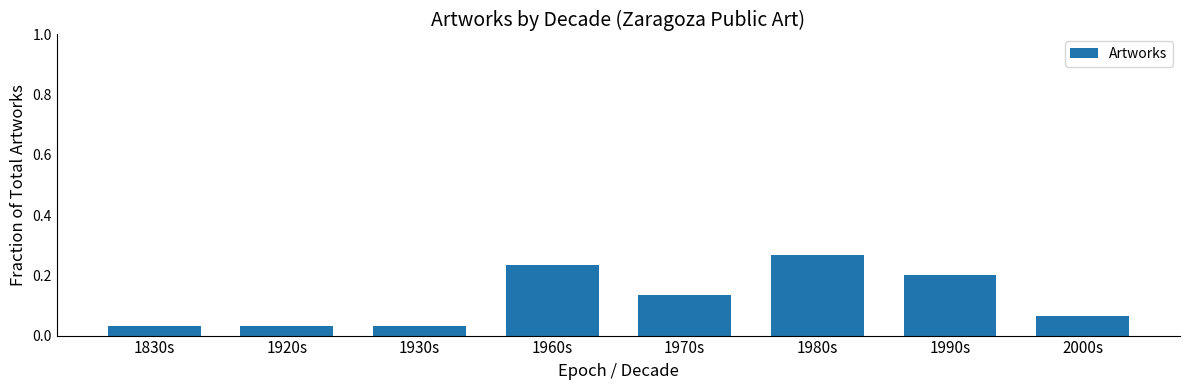

Which label corresponds to the largest value in the chart?

1980s